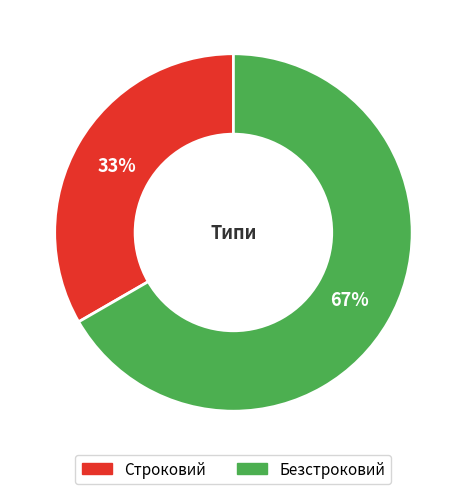

How many slices are in this pie chart?

2